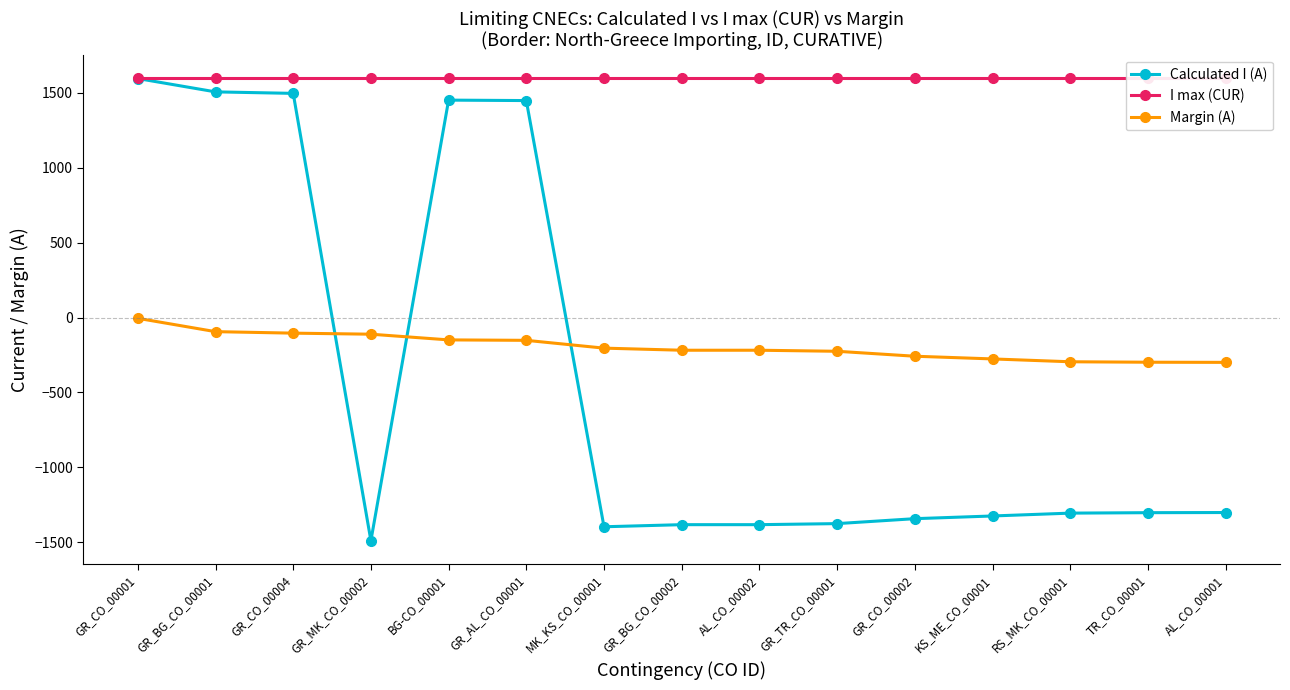

True or false: I max (CUR) and Margin (A) cross at least once.

False